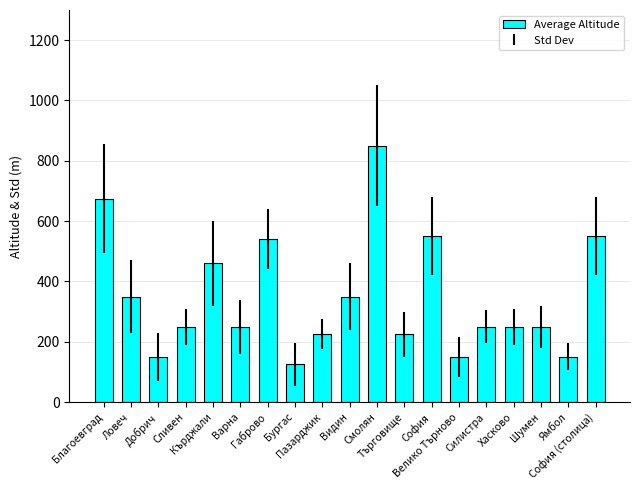

What position from the right is Търговище?

8